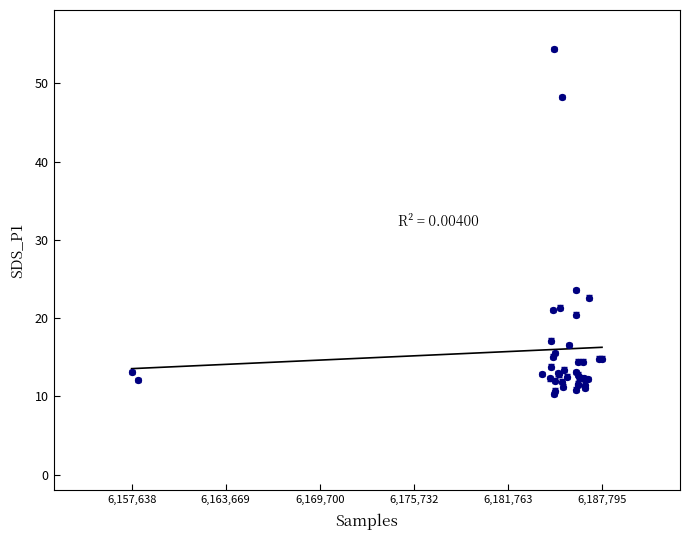

What Y value in the scatter plot is closest to 32?

23.6